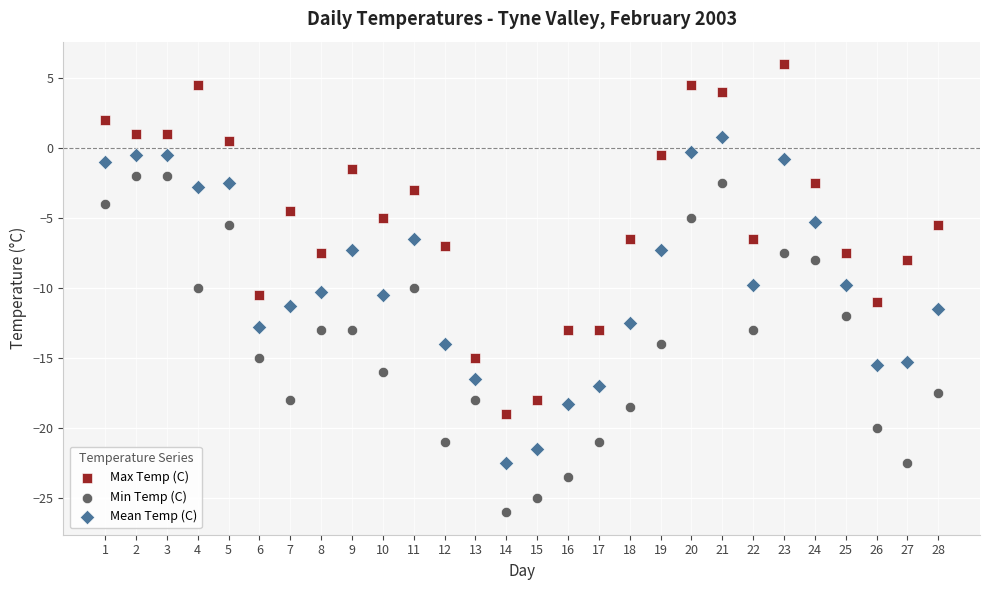

Which series contains the lowest Y value?

Min Temp (C)